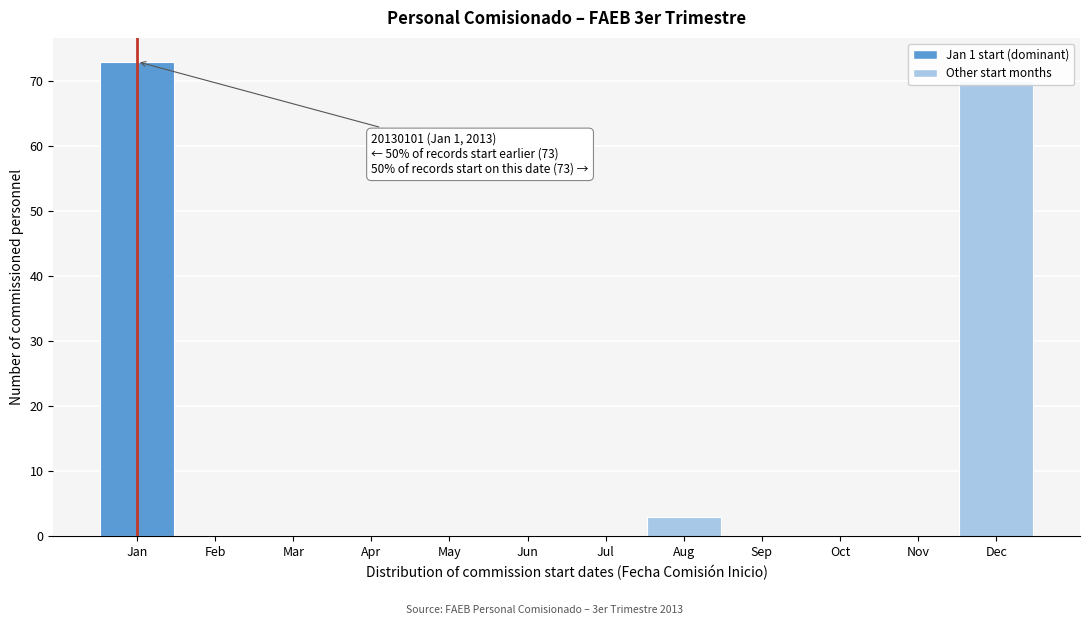

The value at Apr is 0. True or false?

True